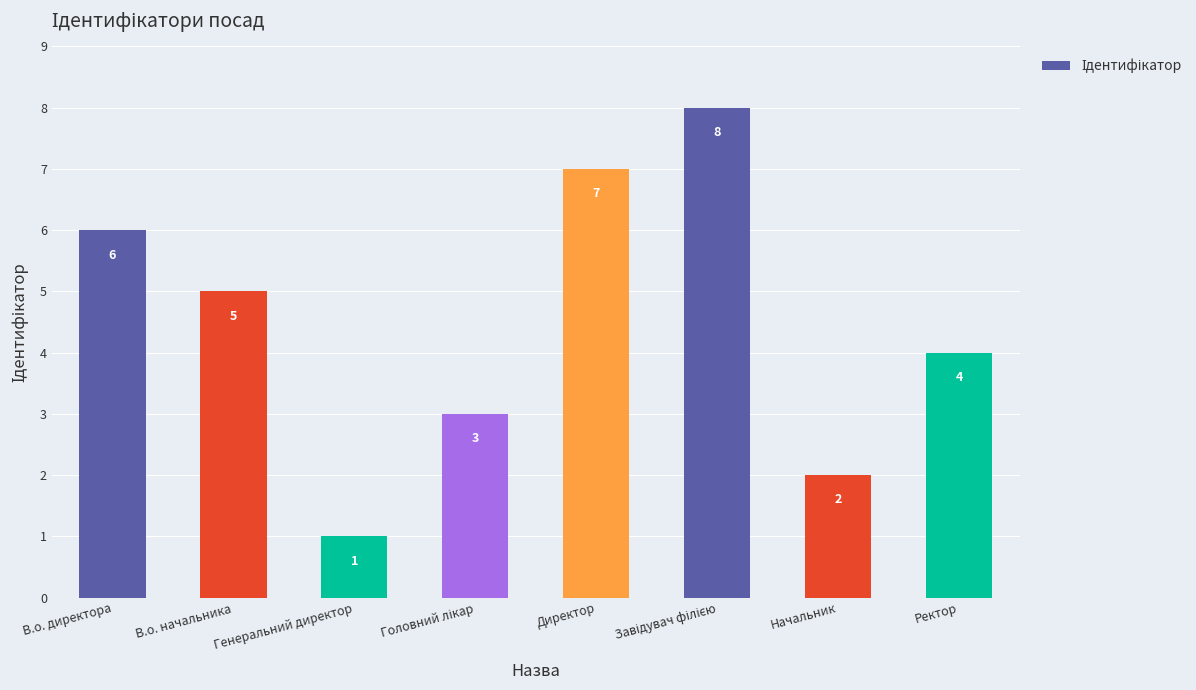

Reading left to right, transcribe all the data shown in this chart.

6	5	1	3	7	8	2	4